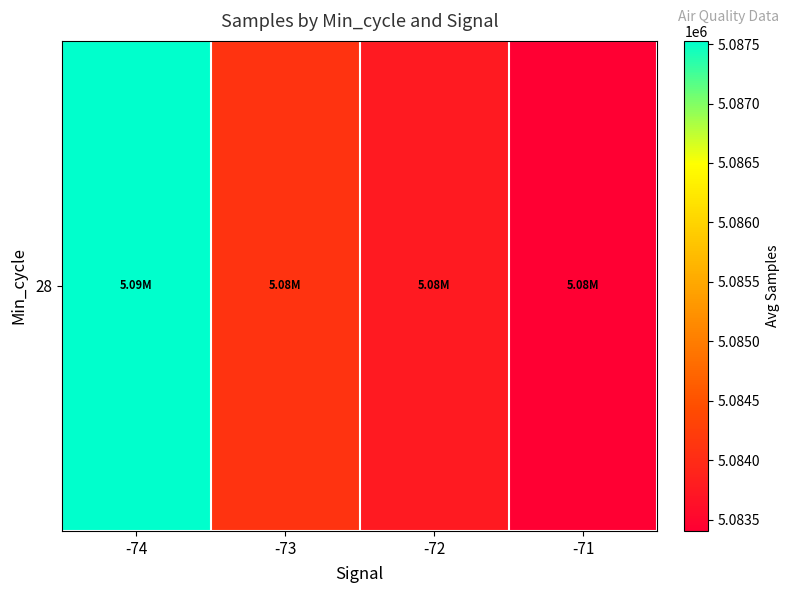

What value does the data have at -71?

5083405.0